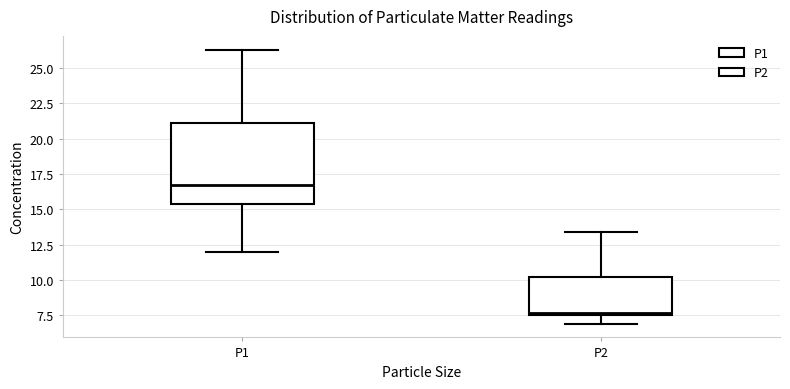

Which box is the tallest, from its lower edge to its upper edge?

P1